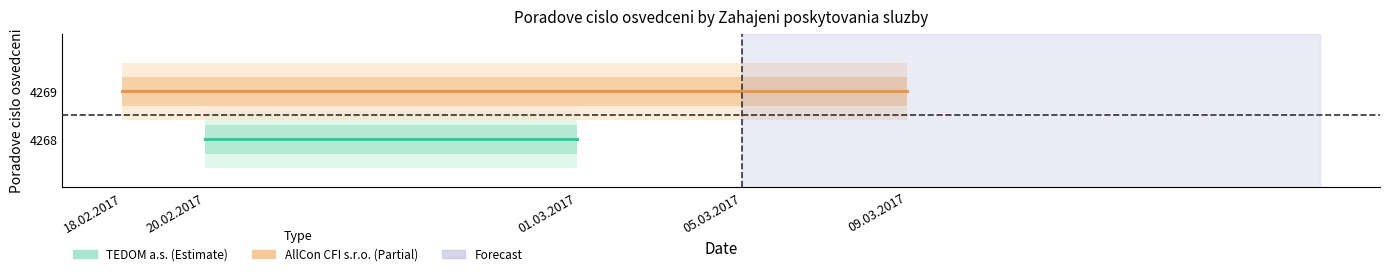

List the series in order of their peak value, highest first.

AllCon CFI s.r.o. (Estimate based on partial data), TEDOM a.s. (Estimate)